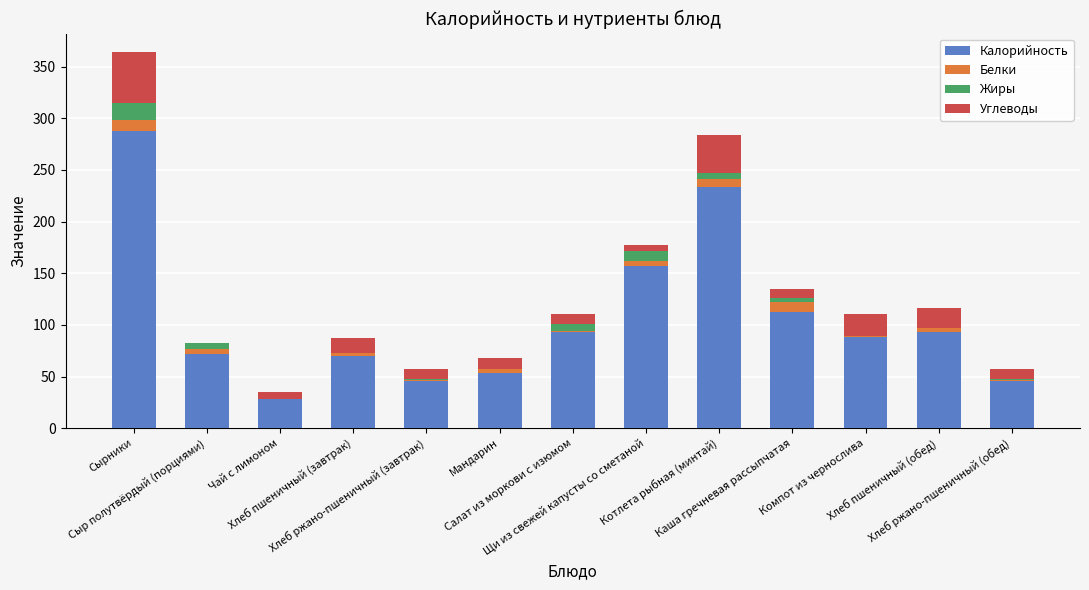

Rank the categories by Углеводы value from lowest to highest.

Сыр полутвёрдый (порциями), Щи из свежей капусты со сметаной, Чай с лимоном, Каша гречневая рассыпчатая, Салат из моркови с изюмом, Хлеб ржано-пшеничный (завтрак), Хлеб ржано-пшеничный (обед), Мандарин, Хлеб пшеничный (завтрак), Хлеб пшеничный (обед), Компот из чернослива, Котлета рыбная (минтай), Сырники